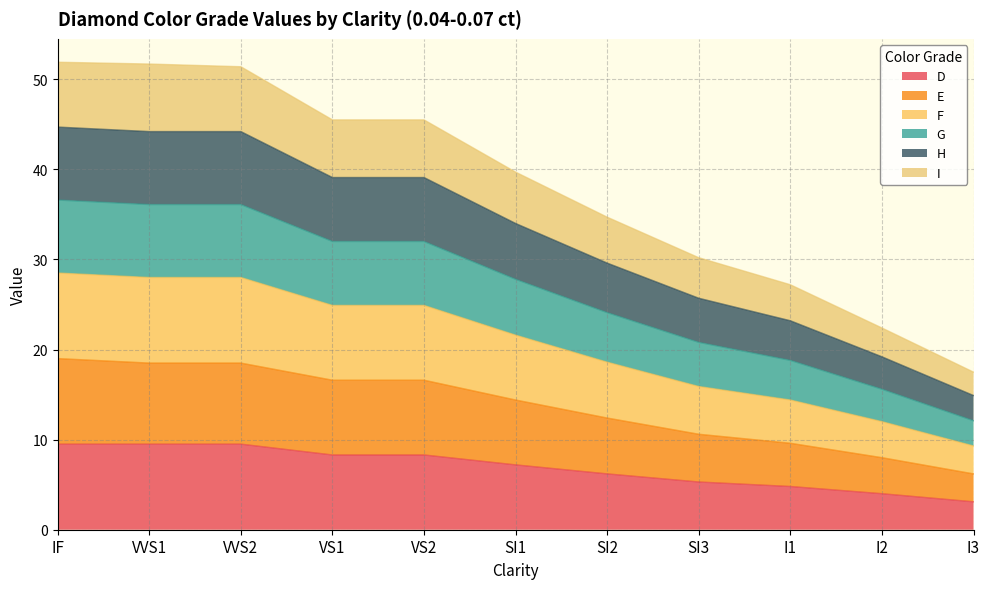

How many data points in D are above 7?

6